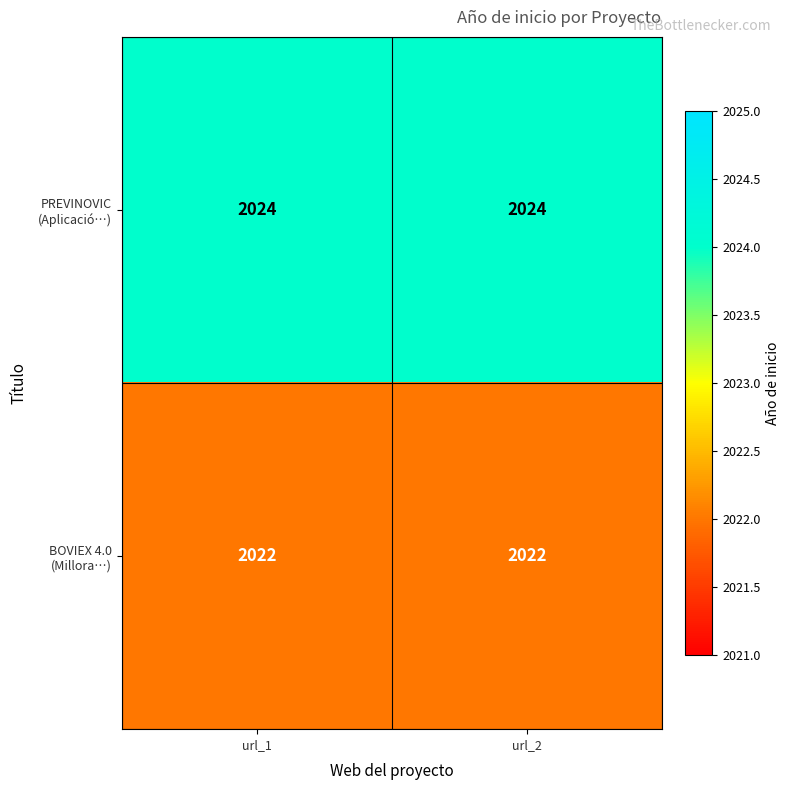

What is the greatest value displayed?

2024